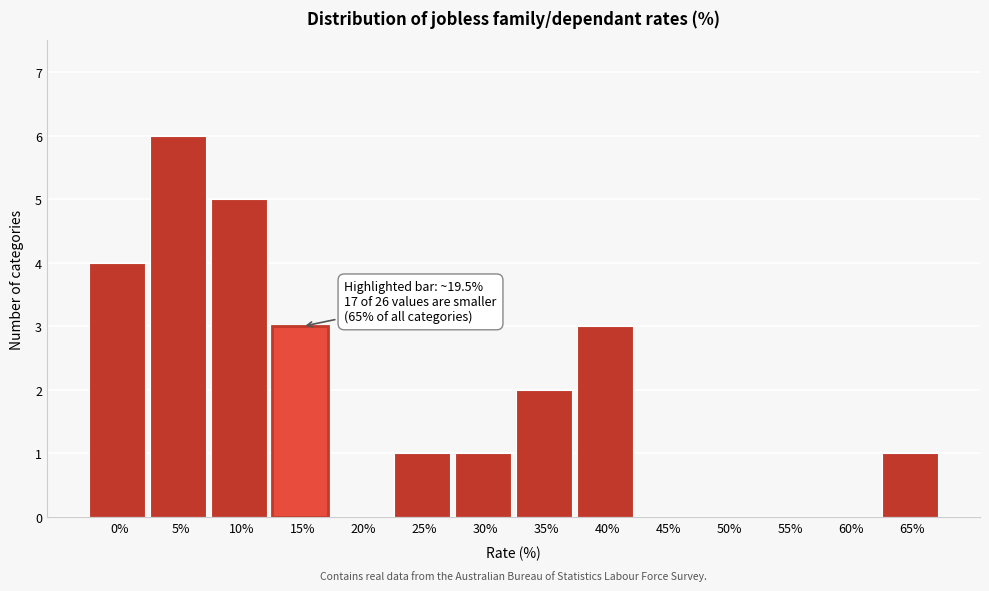

Reading left to right, what are all the values shown in this chart?

0%=4	5%=6	10%=5	15%=3	20%=0	25%=1	30%=1	35%=2	40%=3	45%=0	50%=0	55%=0	60%=0	65%=1